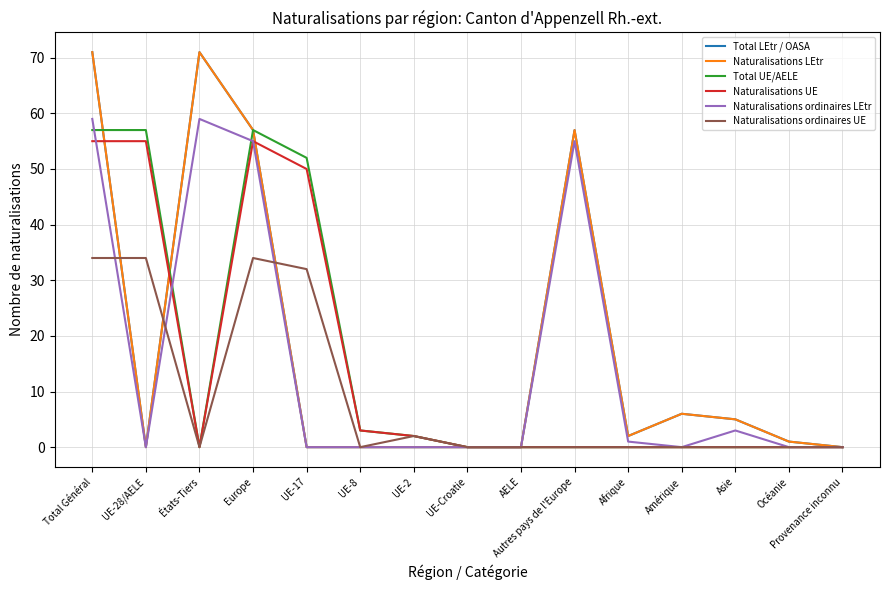

Is this an area chart (filled region under the line)?

No